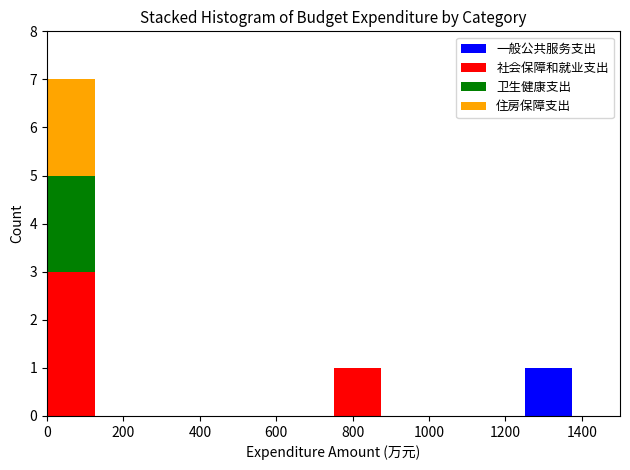

Reading left to right, list every stacked bar in this chart as the range it spans on the x-axis followed by its total height. Neither the bar edges nor the heights are printed on the chart, so give them approximately, as read against the axes.

0 to 125: 7
125 to 250: 0
250 to 375: 0
375 to 500: 0
500 to 625: 0
625 to 750: 0
750 to 875: 1
875 to 1000: 0
1000 to 1125: 0
1125 to 1250: 0
1250 to 1375: 1
1375 to 1500: 0